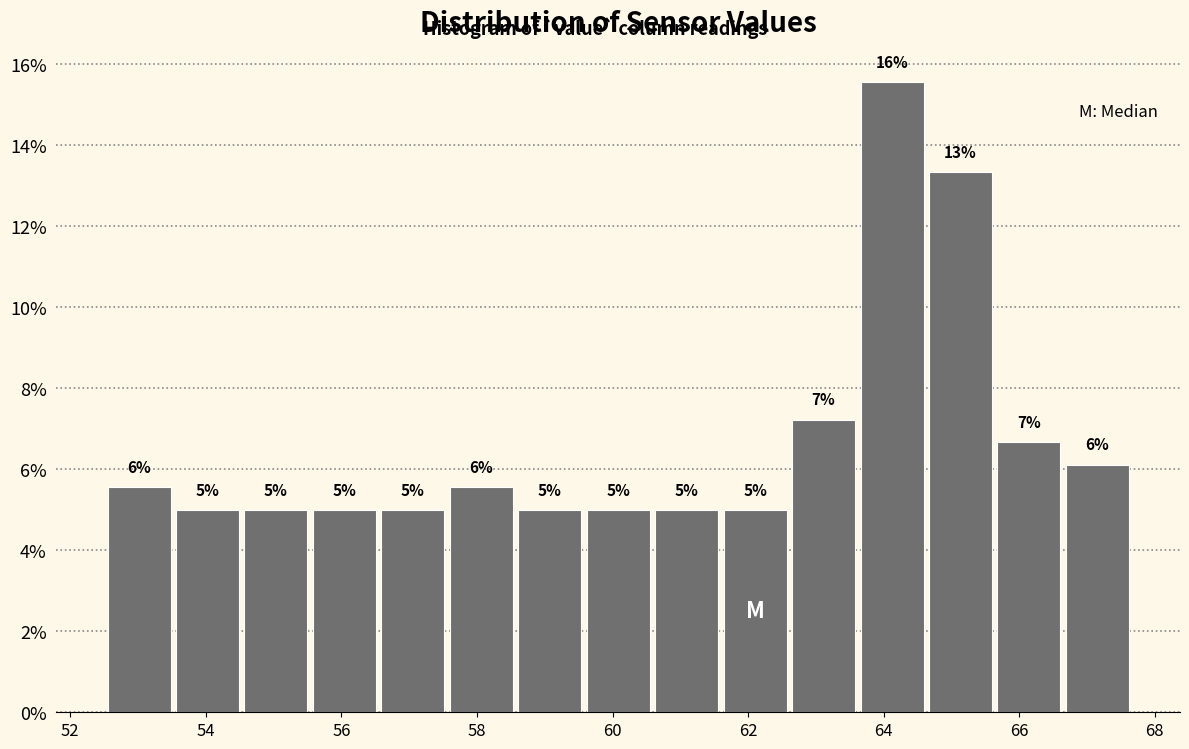

Which range on the x-axis has the tallest bar?

63.6 to 64.6